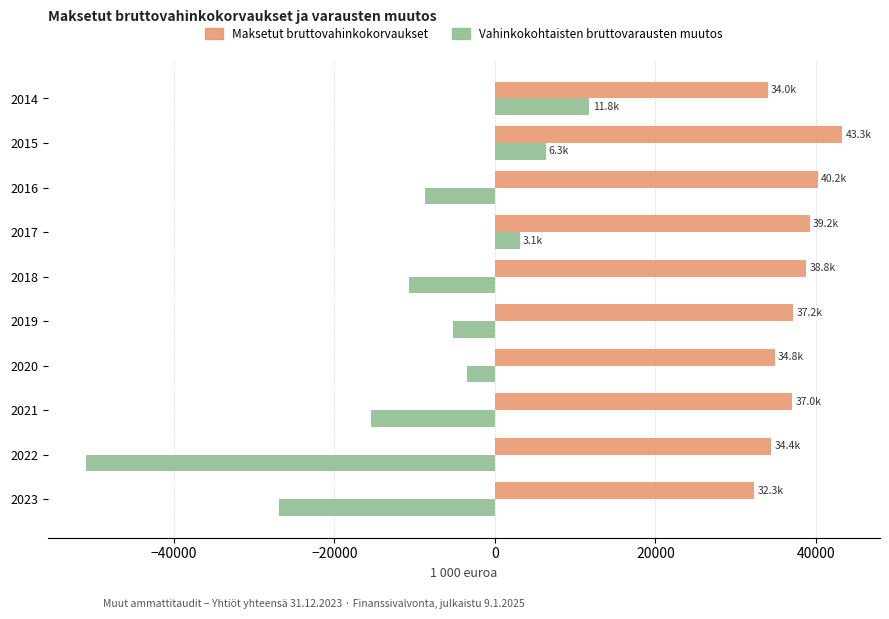

What is the approximate value of Vahinkokohtaisten bruttovarausten muutos at 2014?

11766.1